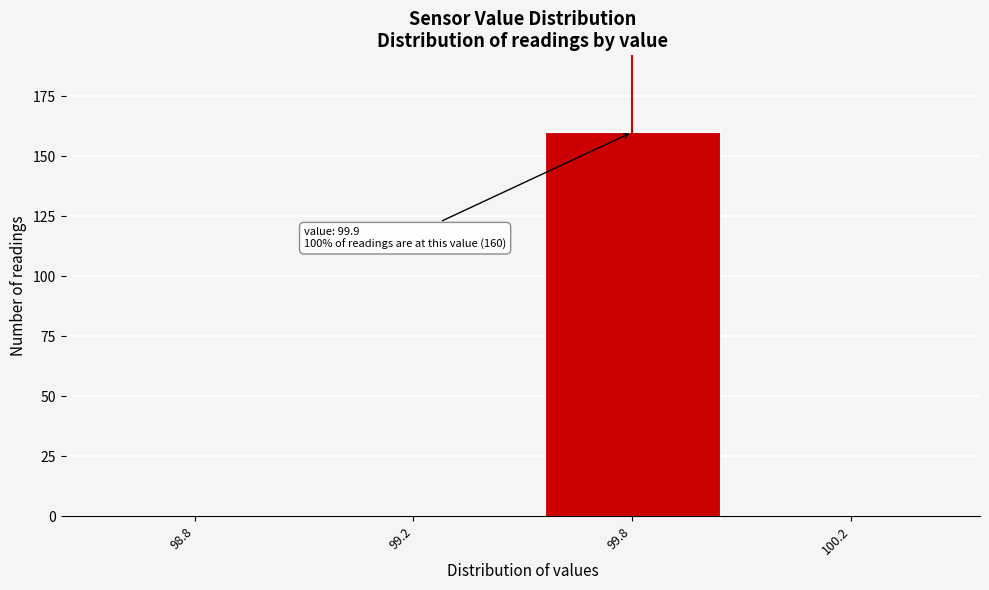

Reading left to right, what are all the values shown in this chart?

98.8=0	99.2=0	99.8=160	100.2=0